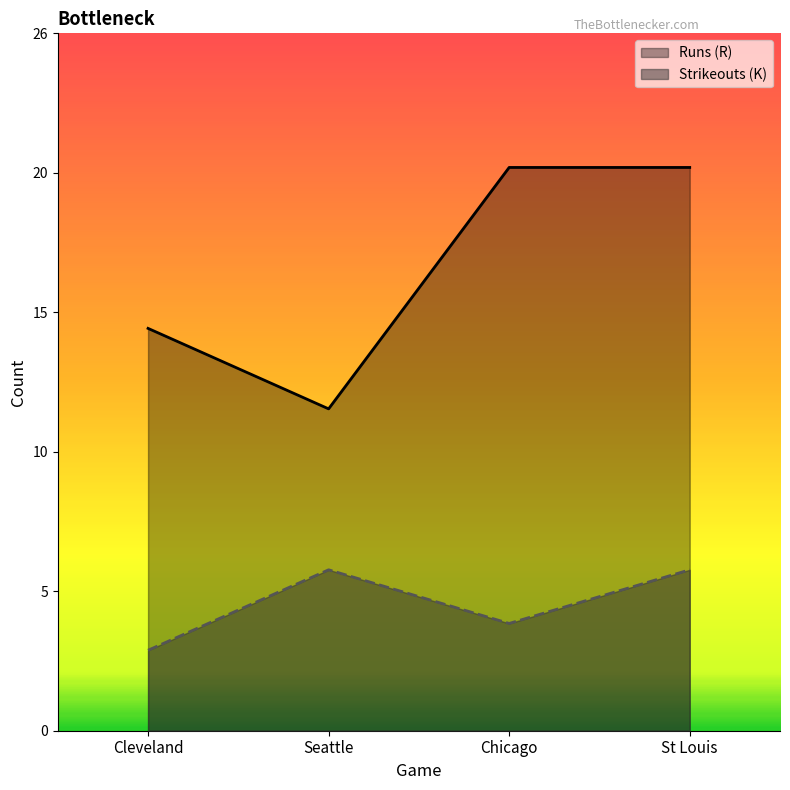

True or false: Runs (R) and Strikeouts (K) cross at least once.

False